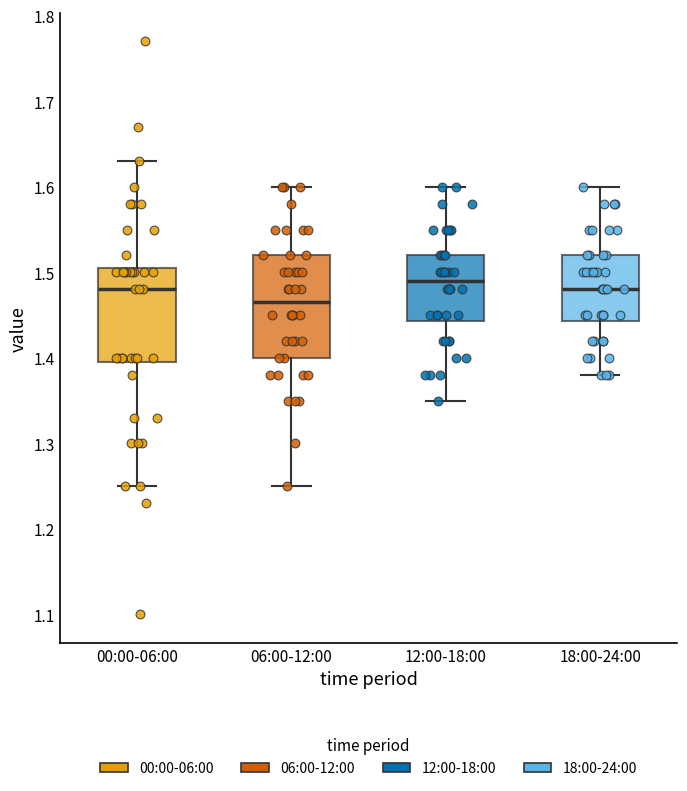

Reading left to right, read every box against the y-axis: the position of its median line, the range the box covers, and the ends of its whiskers. The values are not printed on the chart, so give them approximately, as read against the axis.

00:00-06:00: median 1.48, box 1.40 to 1.51, whiskers 1.25 to 1.63
06:00-12:00: median 1.47, box 1.40 to 1.52, whiskers 1.25 to 1.60
12:00-18:00: median 1.49, box 1.44 to 1.52, whiskers 1.35 to 1.60
18:00-24:00: median 1.48, box 1.44 to 1.52, whiskers 1.38 to 1.60